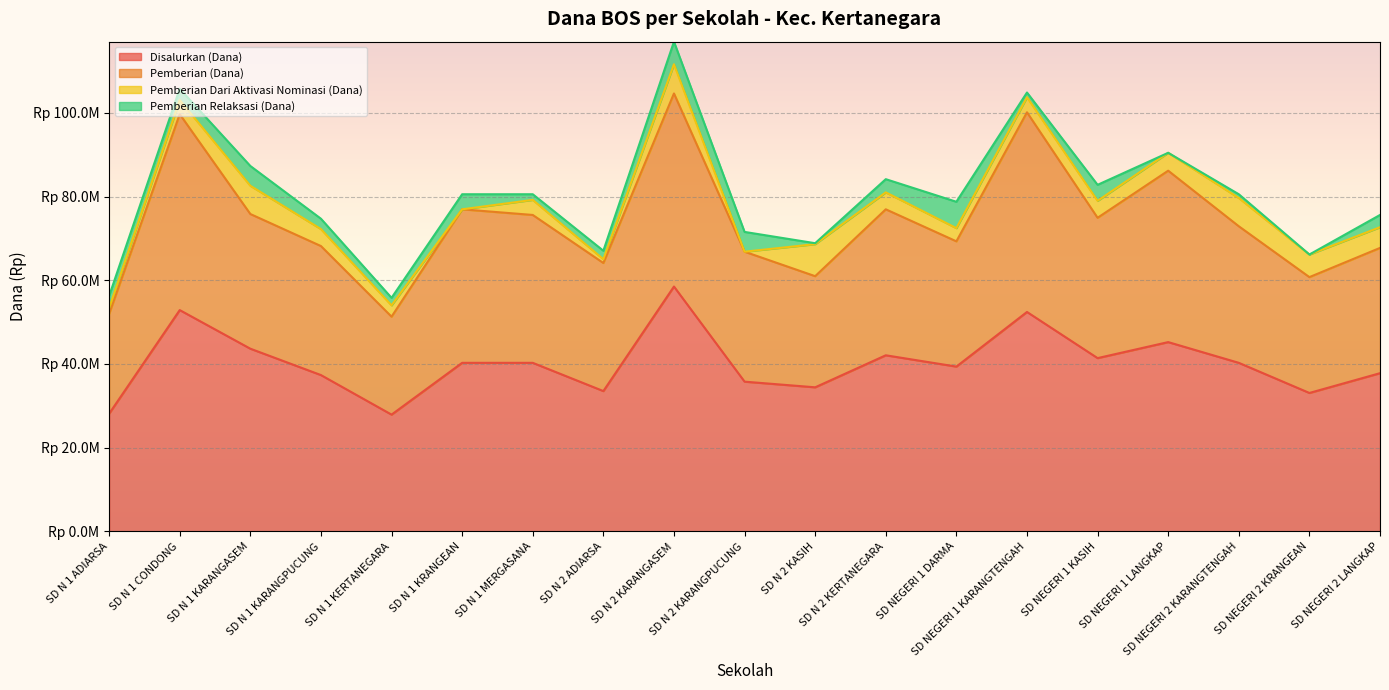

At which category is the sum across all series the highest?

SD N 2 KARANGASEM